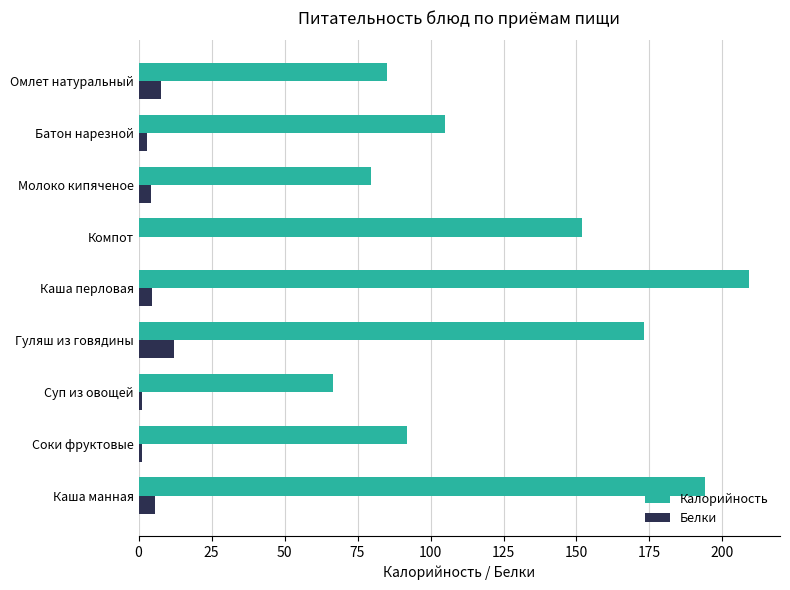

What is the average value of the Белки series?

4.4